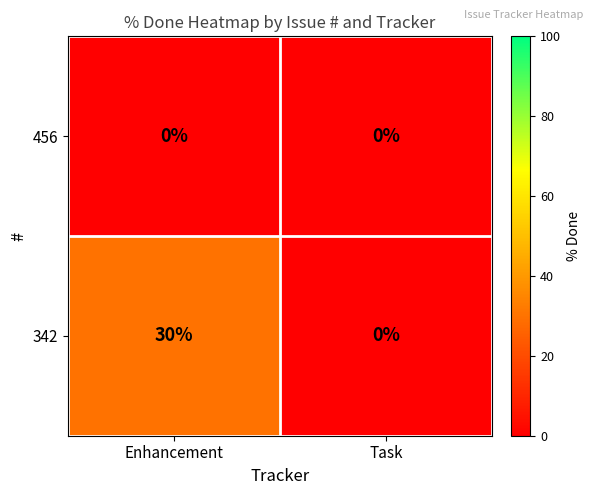

Reading left to right, transcribe all the data shown in this chart.

456: 0	0
342: 30	0